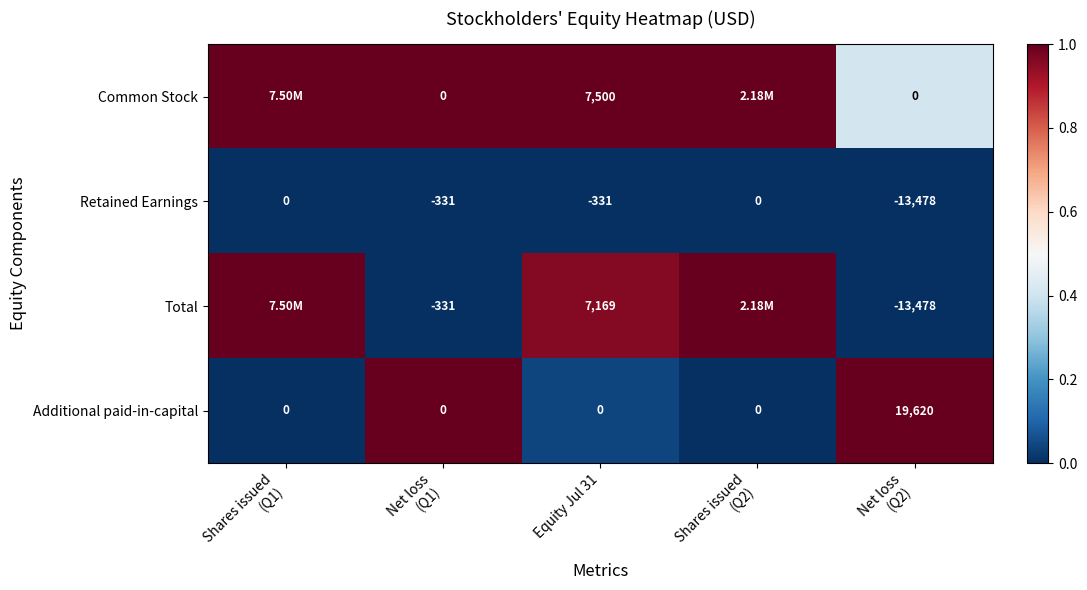

How many data points in Additional paid-in-capital are above 0?

1